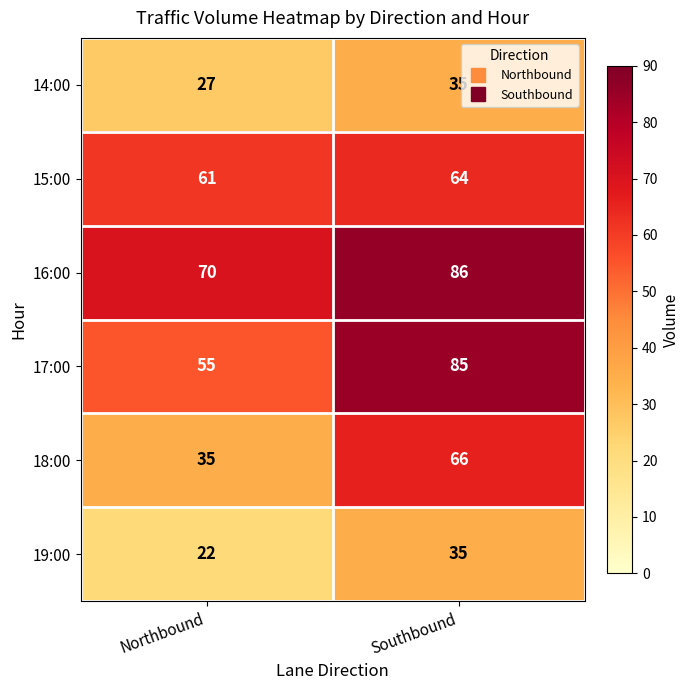

Reading right to left, extract all data points from this chart.

14:00: Southbound=35	Northbound=27
15:00: Southbound=64	Northbound=61
16:00: Southbound=86	Northbound=70
17:00: Southbound=85	Northbound=55
18:00: Southbound=66	Northbound=35
19:00: Southbound=35	Northbound=22